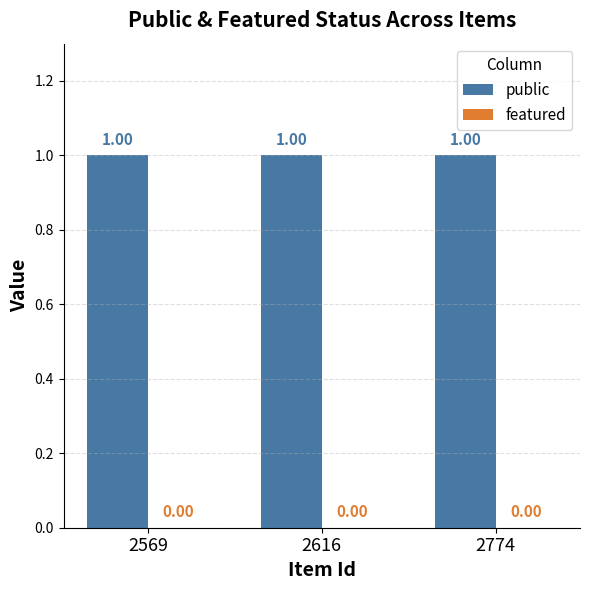

Which label corresponds to the largest value in the chart?

2569